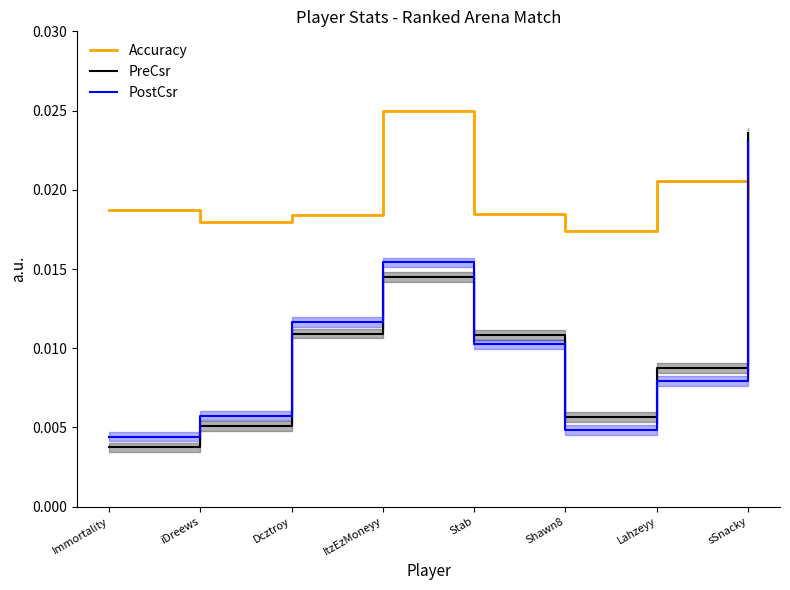

Is it true that PreCsr equals 0.0 at ItzEzMoneyy?

False